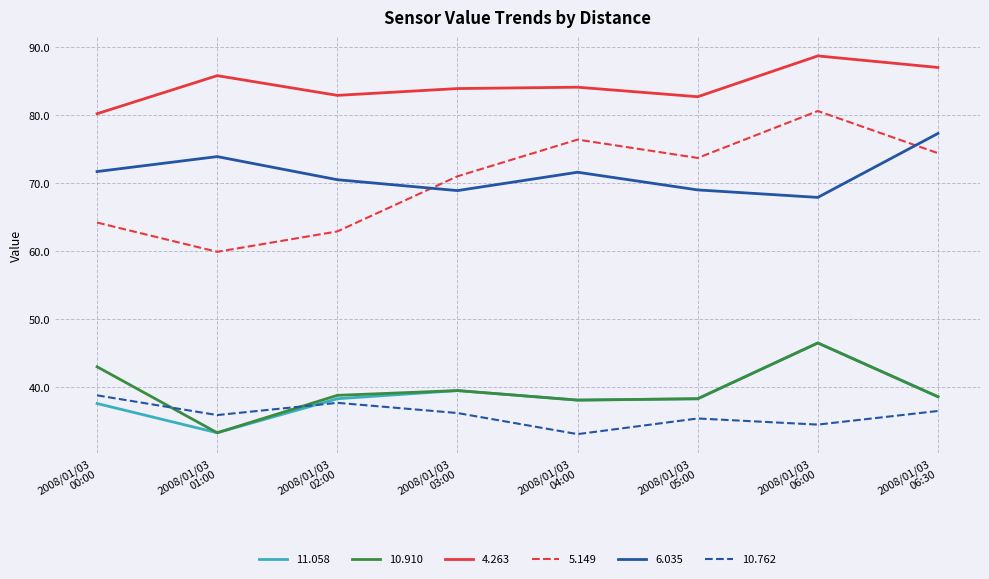

True or false: 10.910 and 4.263 cross at least once.

False